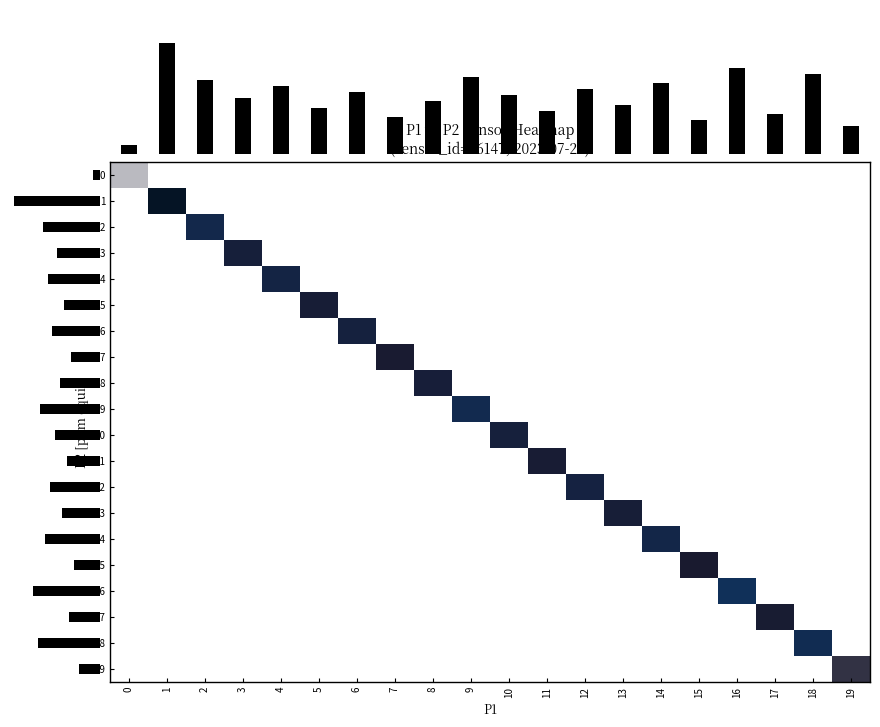

Rank the series by their maximum value, from lowest to highest.

0, 1, 2, 3, 4, 5, 6, 7, 8, 9, 10, 11, 12, 13, 14, 15, 16, 17, 18, 19, P1_projection, P2_projection